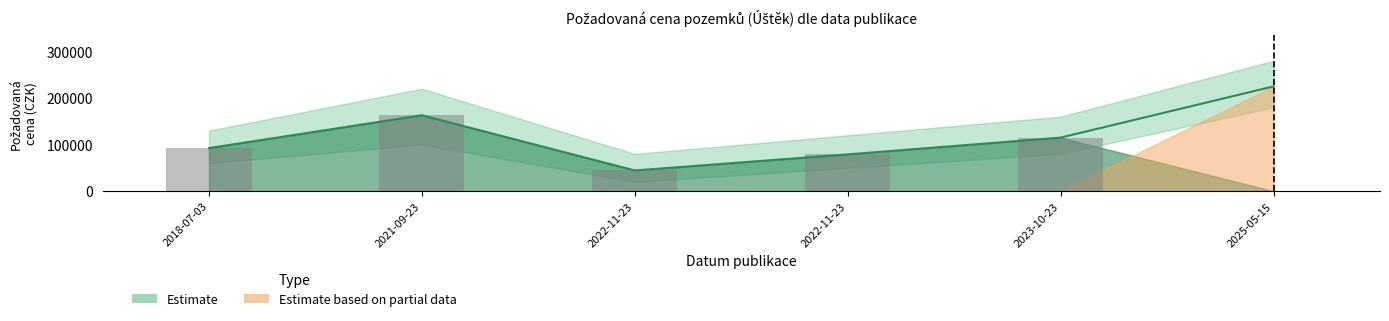

What is the maximum value shown in the chart?

225000